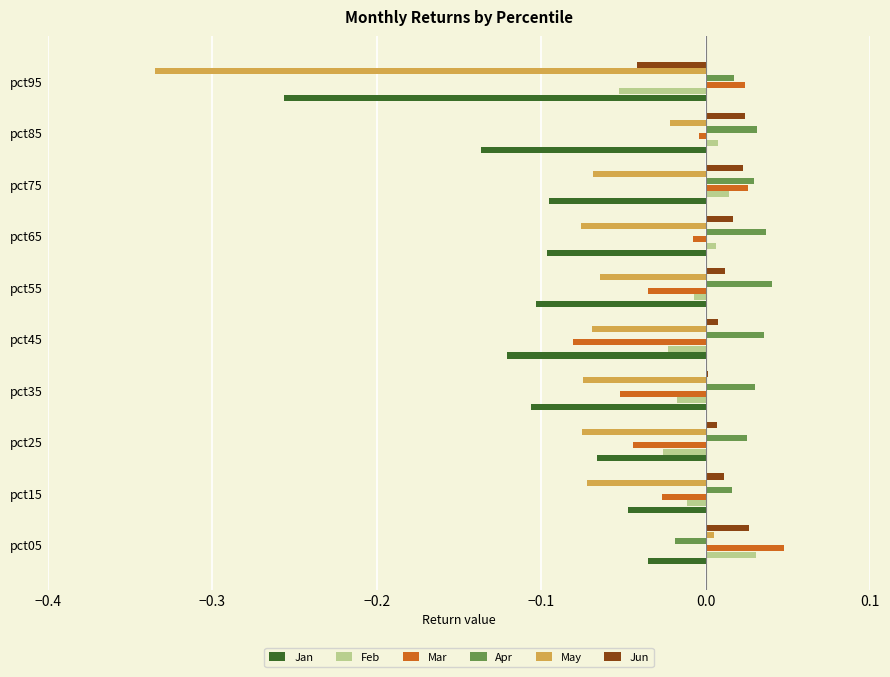

What is the sum of all May values?

-0.9